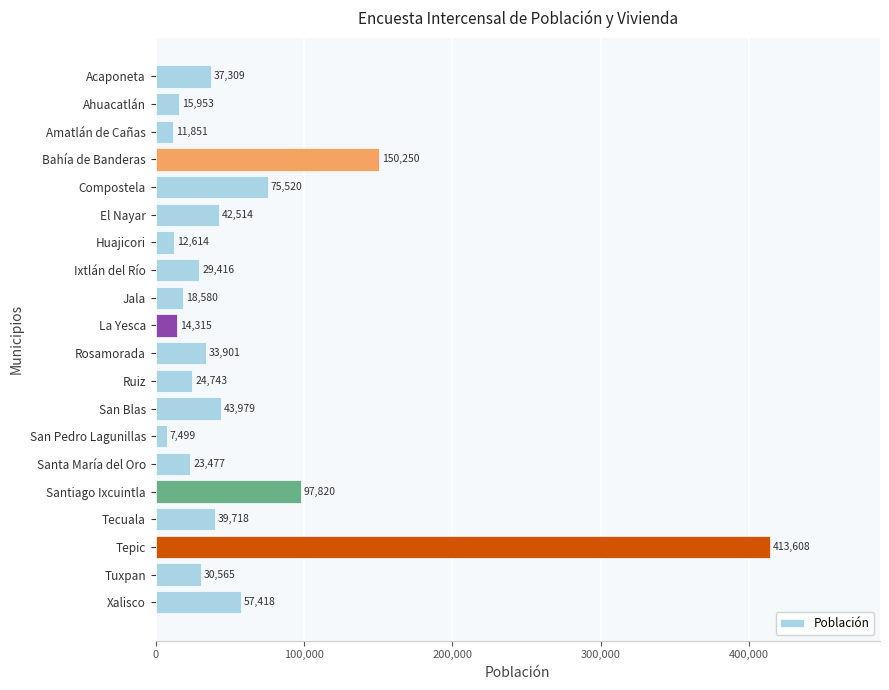

What is the ratio of the value at Tepic to the value at Ruiz?

16.7